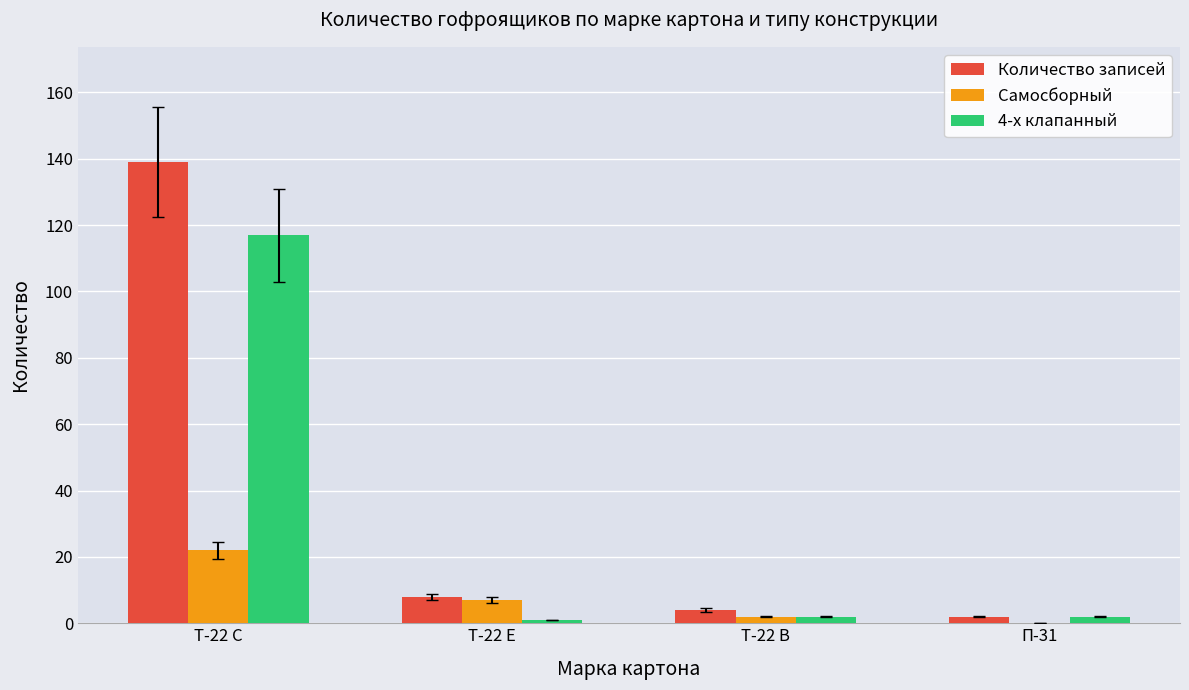

What is the spread (max minus min) of values at П-31?

2